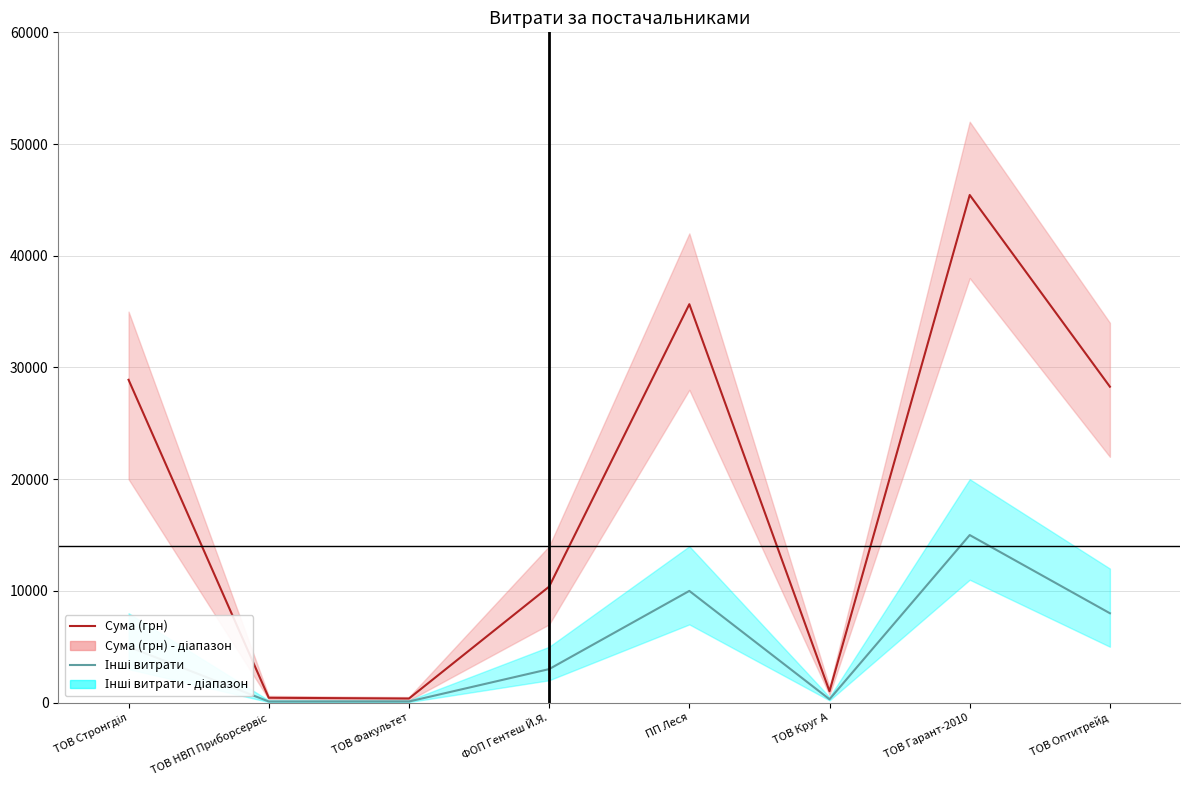

What is the total value across all series at ТОВ Факультет?

465.0